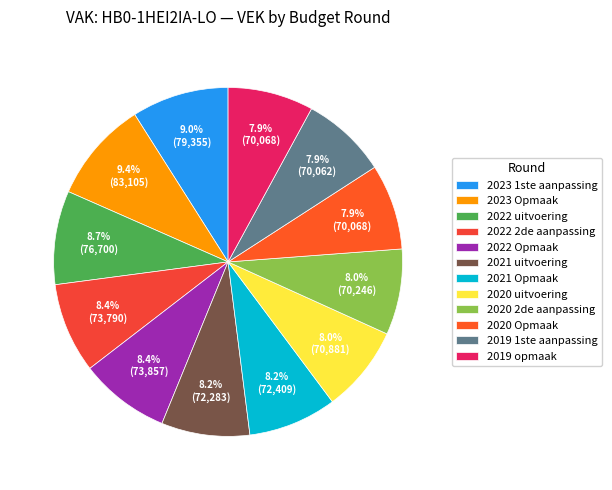

Between 2021 uitvoering and 2021 Opmaak, which is larger?

2021 Opmaak